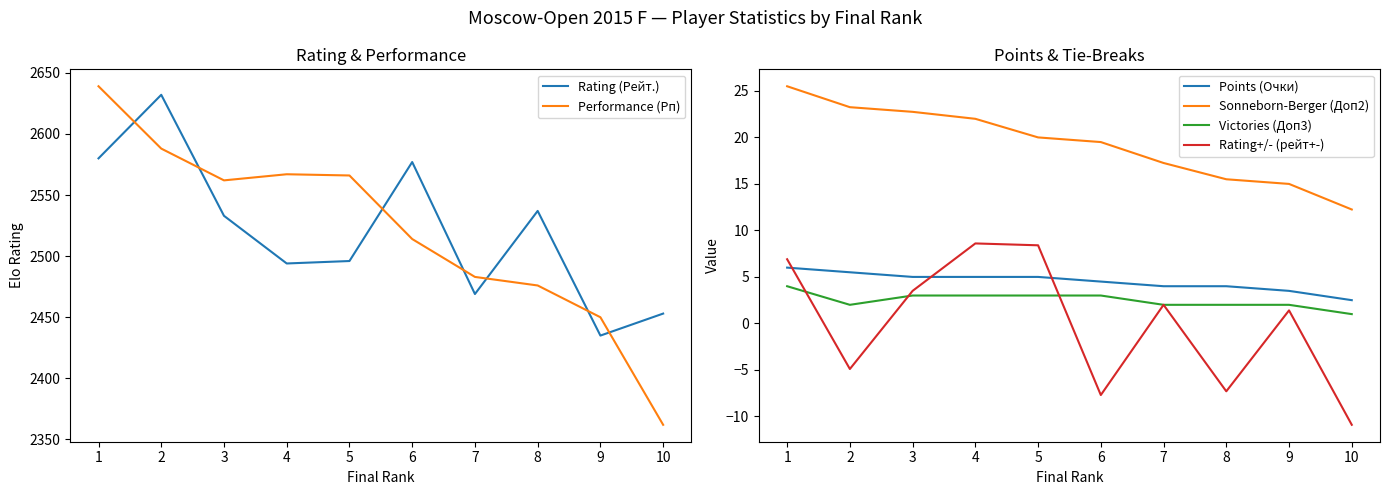

True or false: Performance (Рп) has a value of 2483.0 at 7.

True